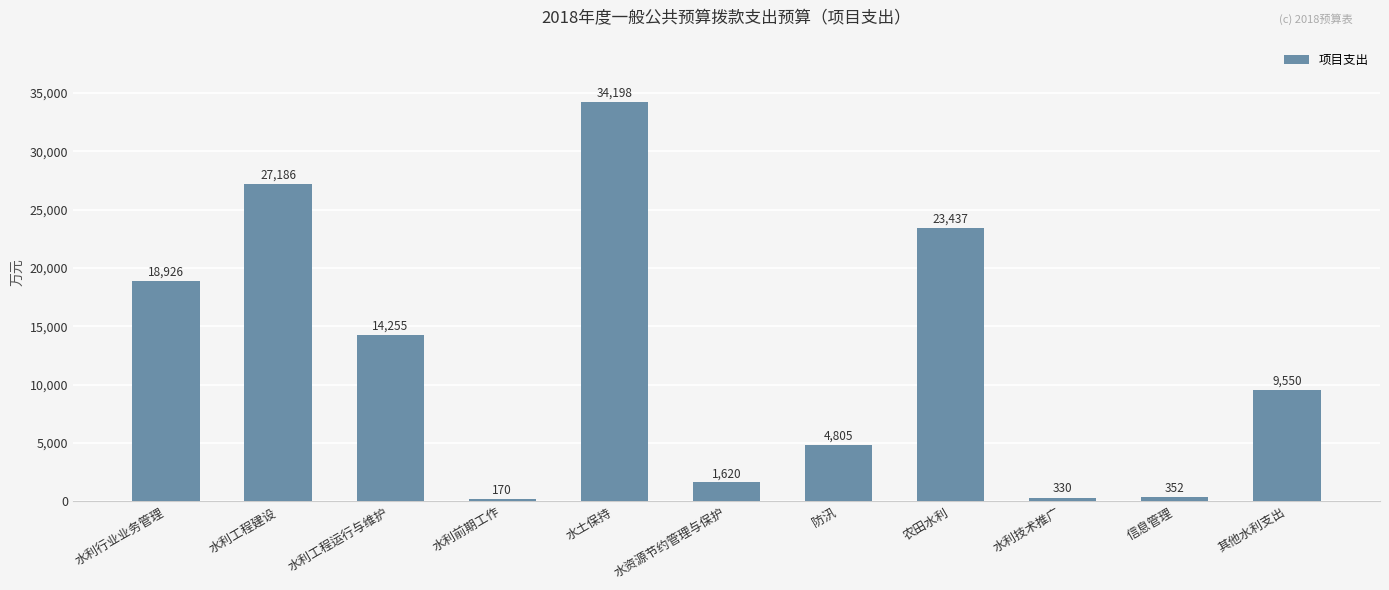

What position from the left is 水利行业业务管理?

1